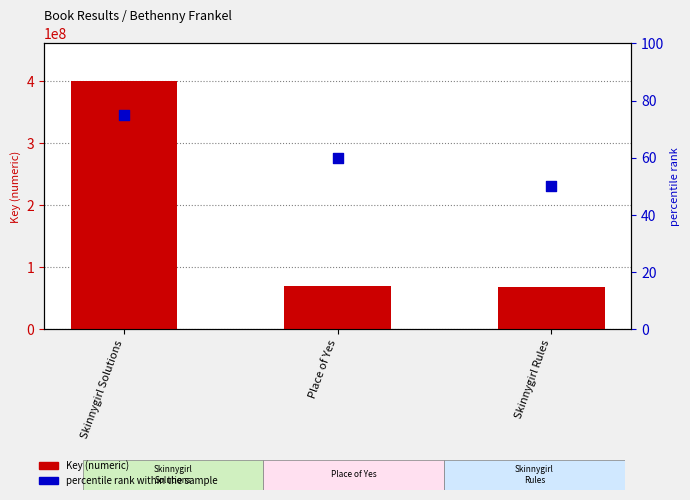

What are all the series names shown in the legend?

Key, percentile rank within the sample